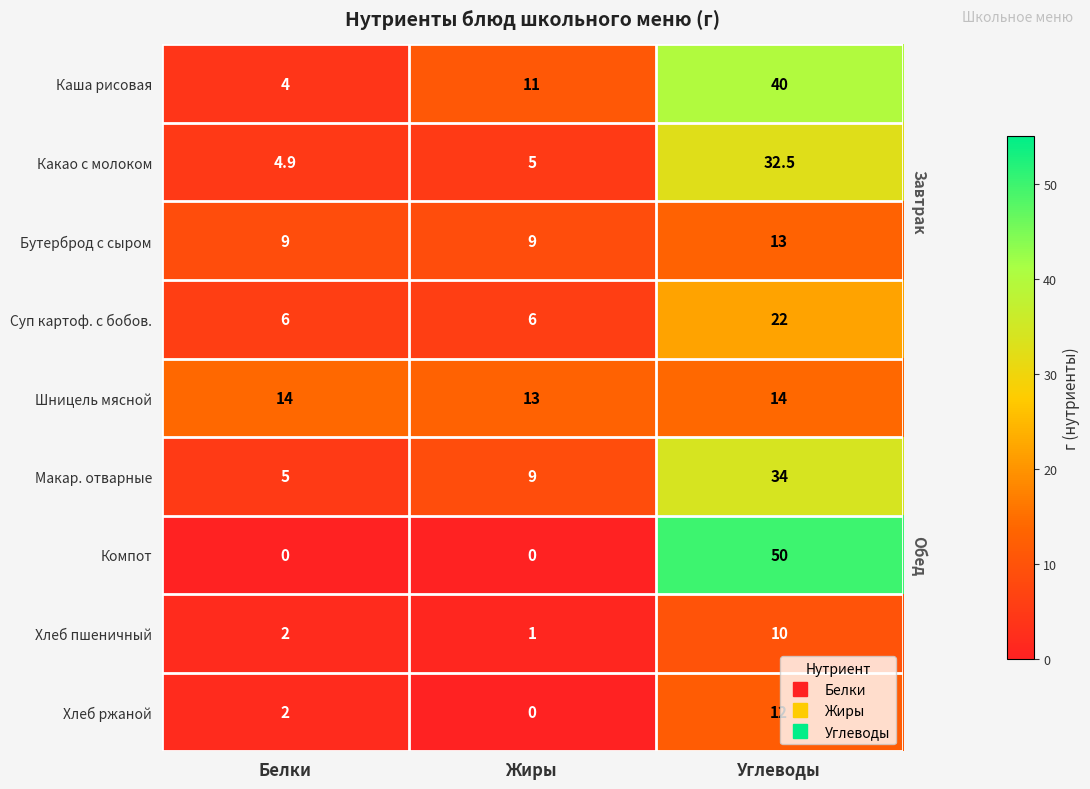

What is the total value across all series at Белки?

46.9